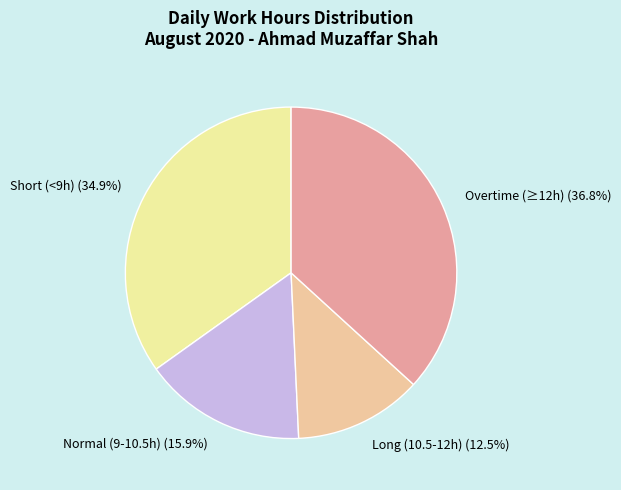

Which slice is the smallest?

Long (10.5-12h) (12.5%)